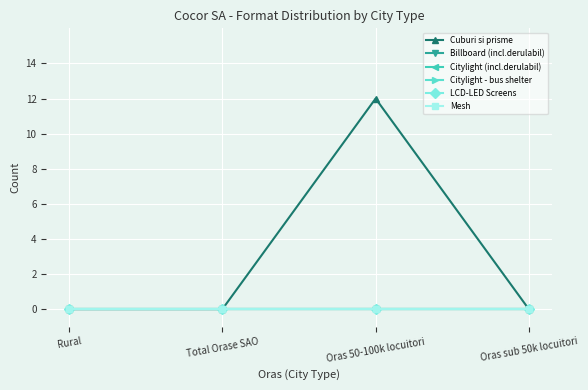

At which category is the sum across all series the highest?

Oras 50-100k locuitori